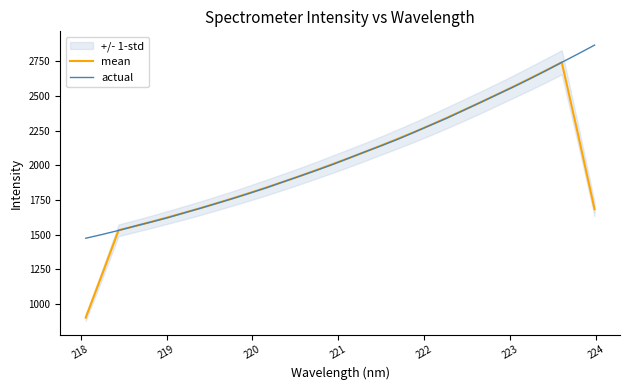

After their last crossing, which series has the higher values: mean or actual?

actual